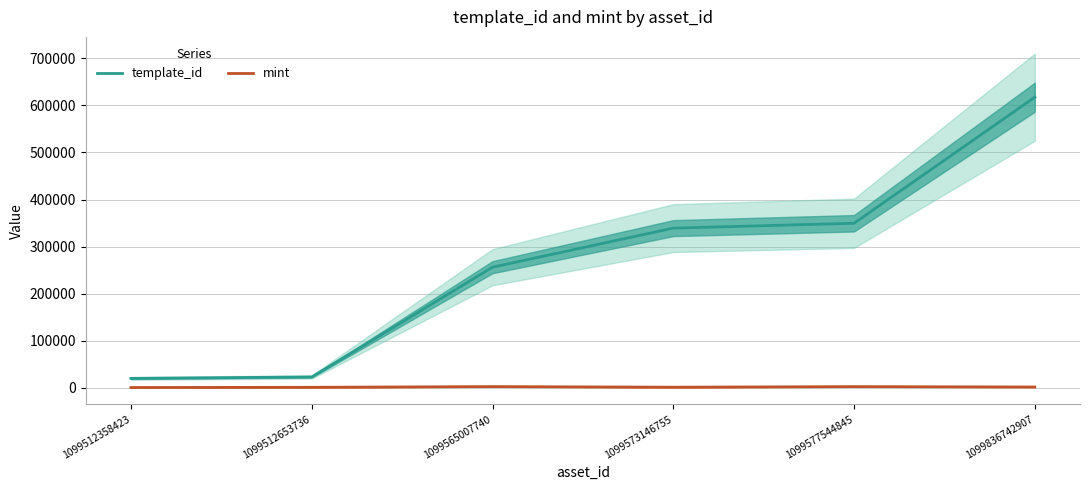

Reading left to right, what are all the values shown in this chart?

template_id: 19842	22896	256179	339233	349523	617504
mint: 477	924	2424	1136	2373	1578